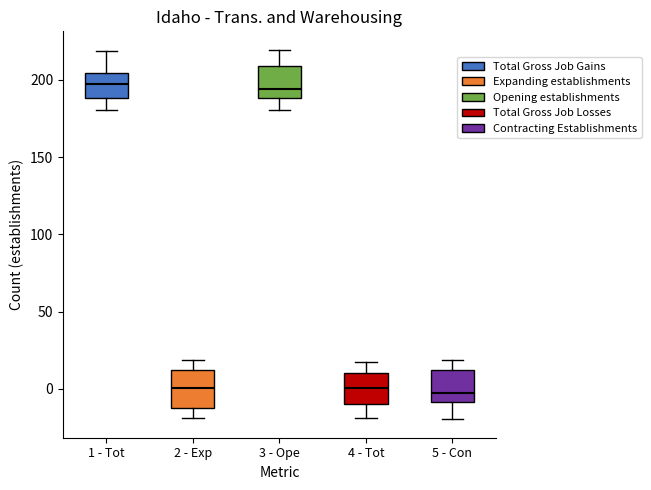

Reading left to right, transcribe this box plot: for each box, give where its median line is, the range the box spans, and where its two whiskers end, as read against the y-axis. The values are not printed on the chart, so give them approximately, as read against the axis.

1 - Tot: median 195, box 190 to 205, whiskers 180 to 220
2 - Exp: median 0, box -15 to 10, whiskers -20 to 20
3 - Ope: median 195, box 190 to 210, whiskers 180 to 220
4 - Tot: median 0, box -10 to 10, whiskers -20 to 15
5 - Con: median -5, box -10 to 10, whiskers -20 to 20